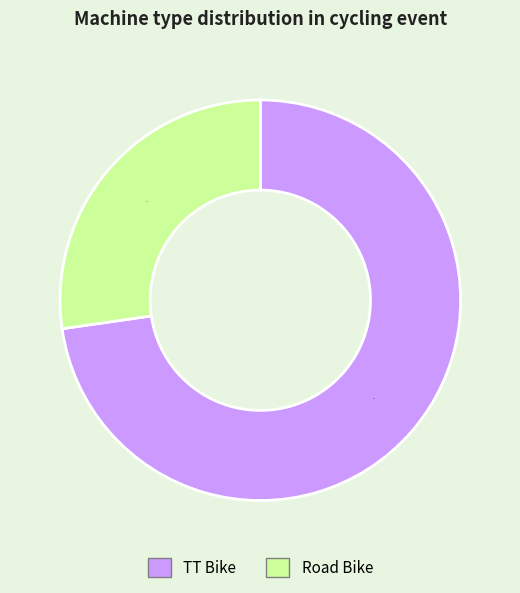

Approximately how many times larger is the value at TT Bike compared to Road Bike?

2.7